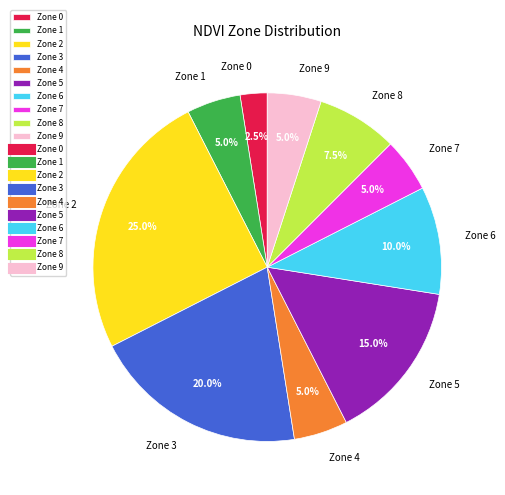

Count the number of slices in the pie.

10